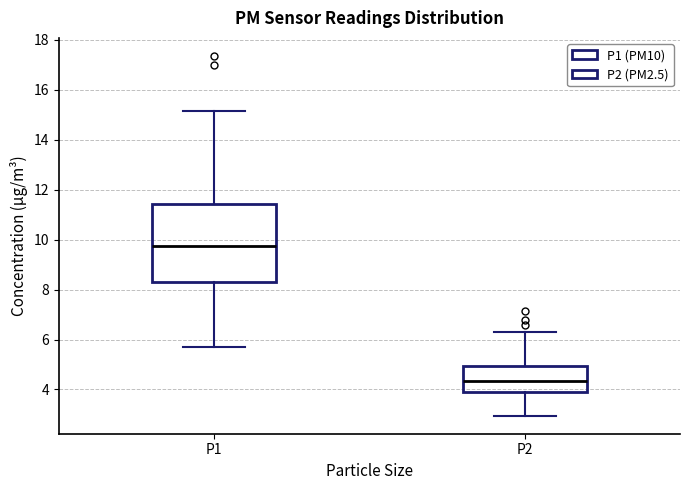

Reading left to right, read every box against the y-axis: the position of its median line, the range the box covers, and the ends of its whiskers. The values are not printed on the chart, so give them approximately, as read against the axis.

P1: median 9.8, box 8.4 to 11.4, whiskers 5.8 to 15.2
P2: median 4.4, box 3.8 to 5.0, whiskers 3.0 to 6.4